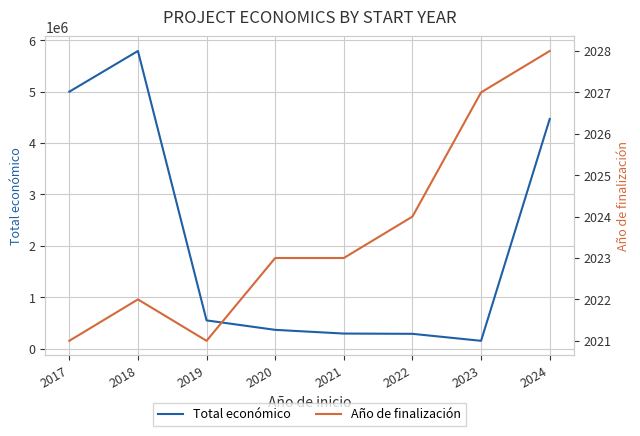

Which series has the largest total across all categories?

Total económico